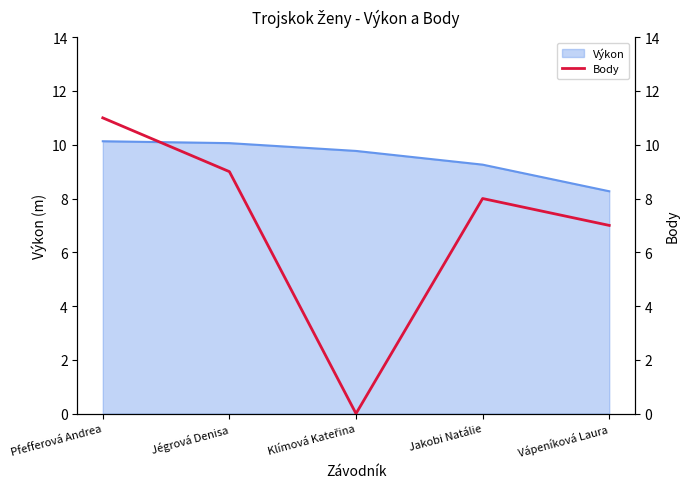

Does the chart have visible grid lines?

No